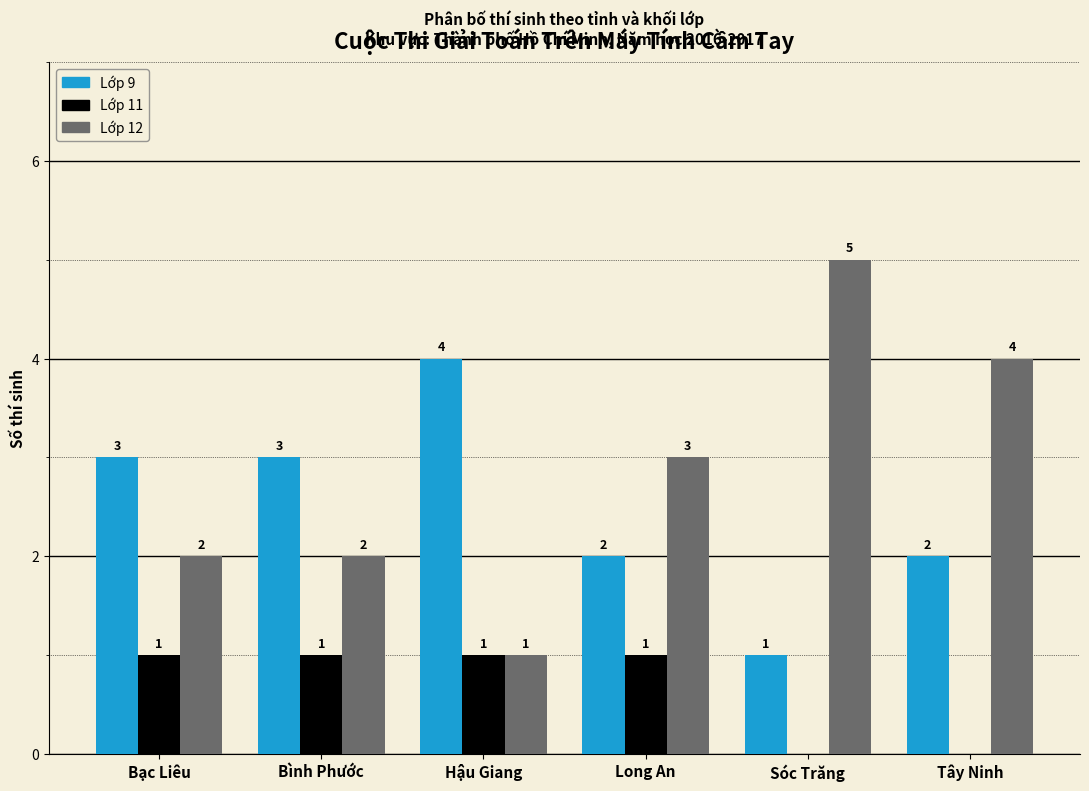

Reading left to right, transcribe all the data shown in this chart.

Lớp 9: Bạc Liêu=3	Bình Phước=3	Hậu Giang=4	Long An=2	Sóc Trăng=1	Tây Ninh=2
Lớp 11: Bạc Liêu=1	Bình Phước=1	Hậu Giang=1	Long An=1	Sóc Trăng=0	Tây Ninh=0
Lớp 12: Bạc Liêu=2	Bình Phước=2	Hậu Giang=1	Long An=3	Sóc Trăng=5	Tây Ninh=4